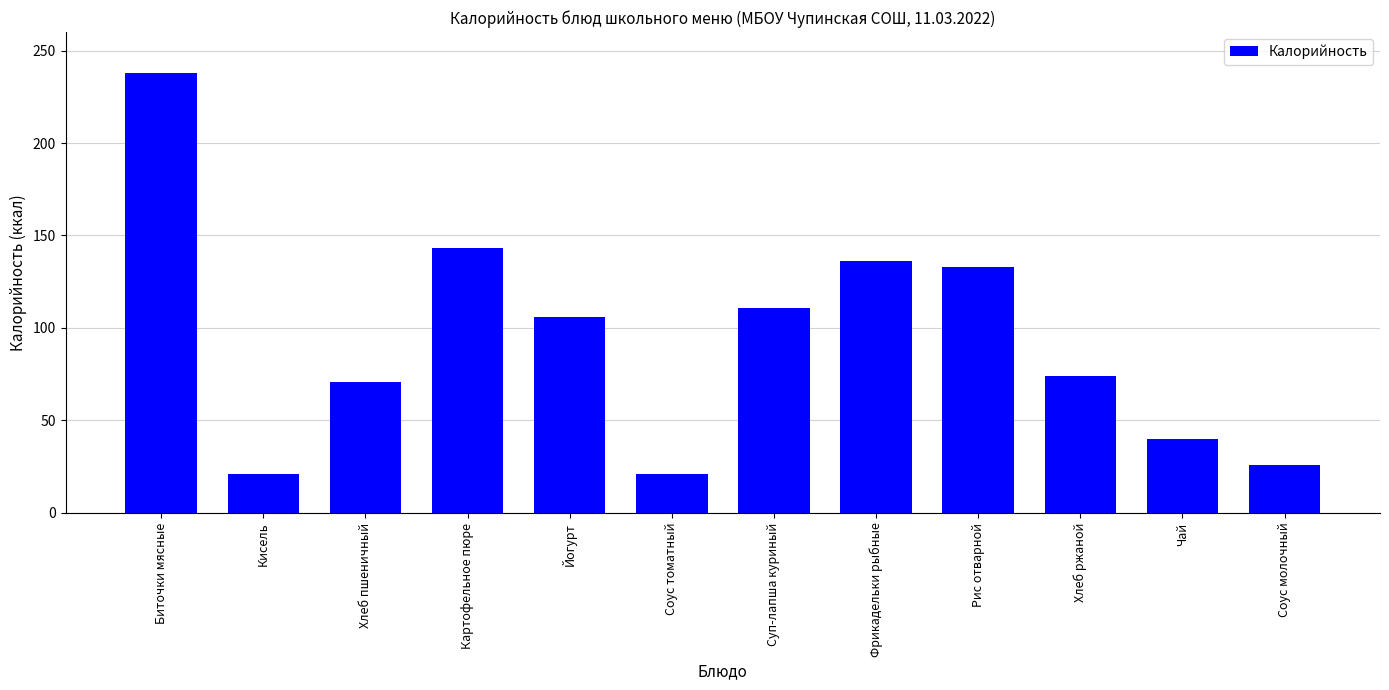

Are the bars grouped side by side (vs. stacked)?

No